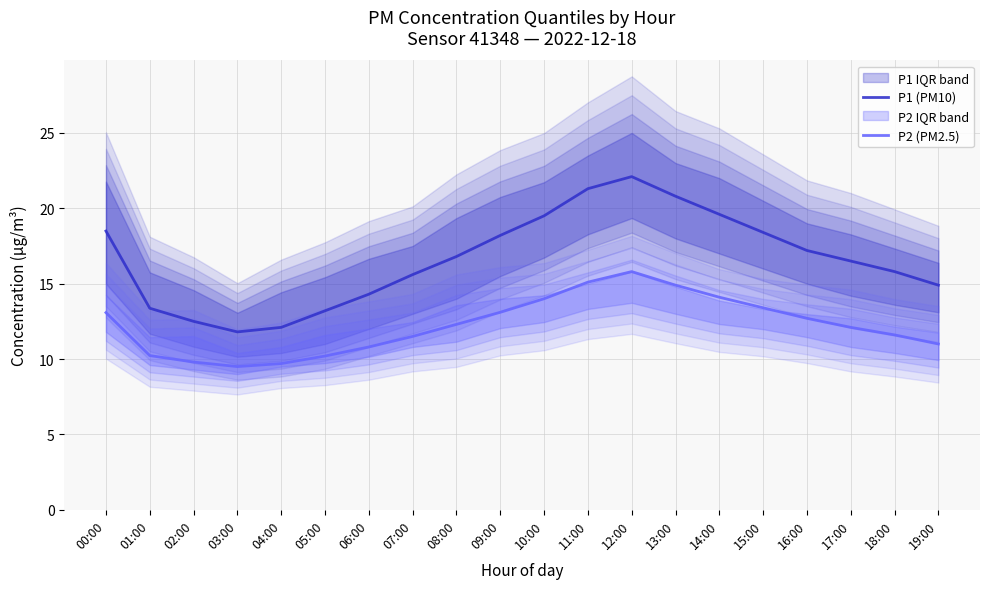

True or false: P2 (PM2.5) and P1 (PM10) intersect in this chart.

False